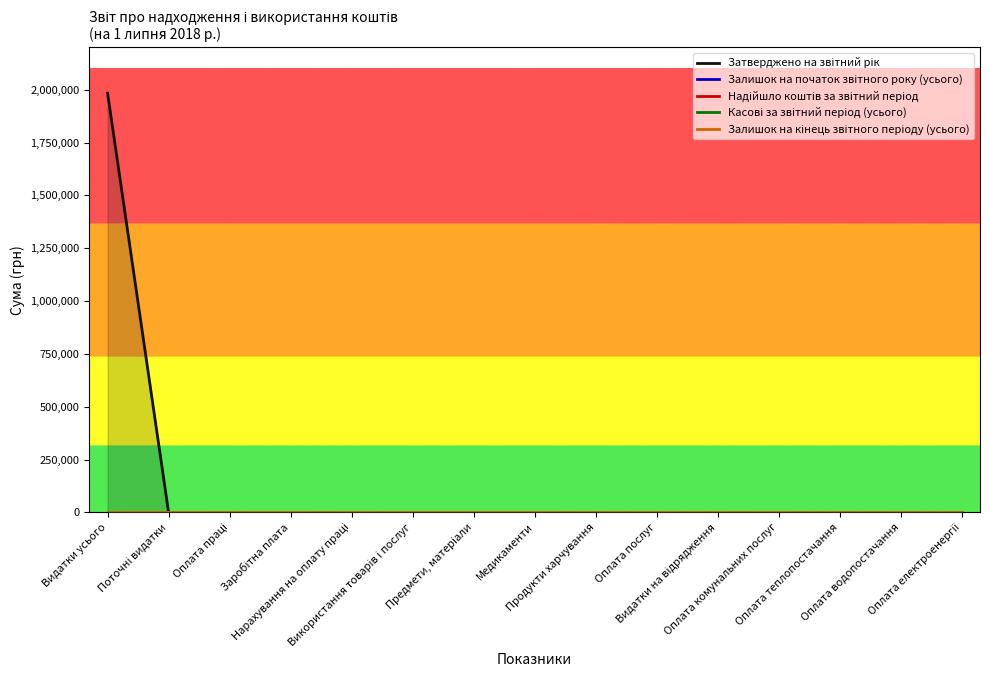

Does the chart display data point markers on the line(s)?

No